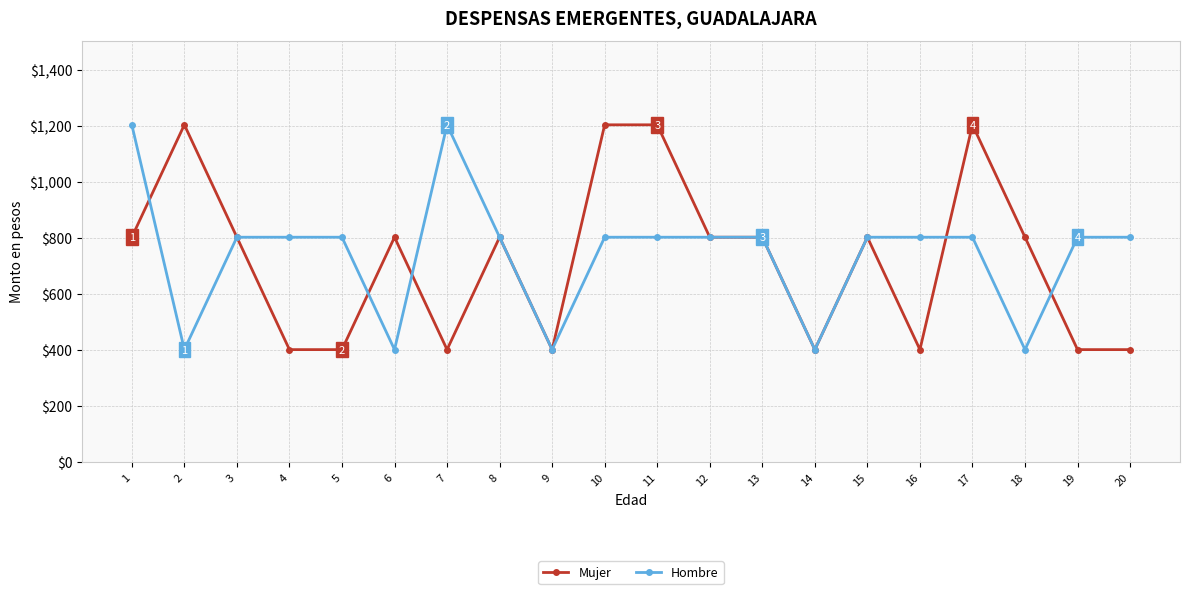

Reading left to right, transcribe all the data shown in this chart.

Mujer: 802.4	1203.6	802.4	401.2	401.2	802.4	401.2	802.4	401.2	1203.6	1203.6	802.4	802.4	401.2	802.4	401.2	1203.6	802.4	401.2	401.2
Hombre: 1203.6	401.2	802.4	802.4	802.4	401.2	1203.6	802.4	401.2	802.4	802.4	802.4	802.4	401.2	802.4	802.4	802.4	401.2	802.4	802.4